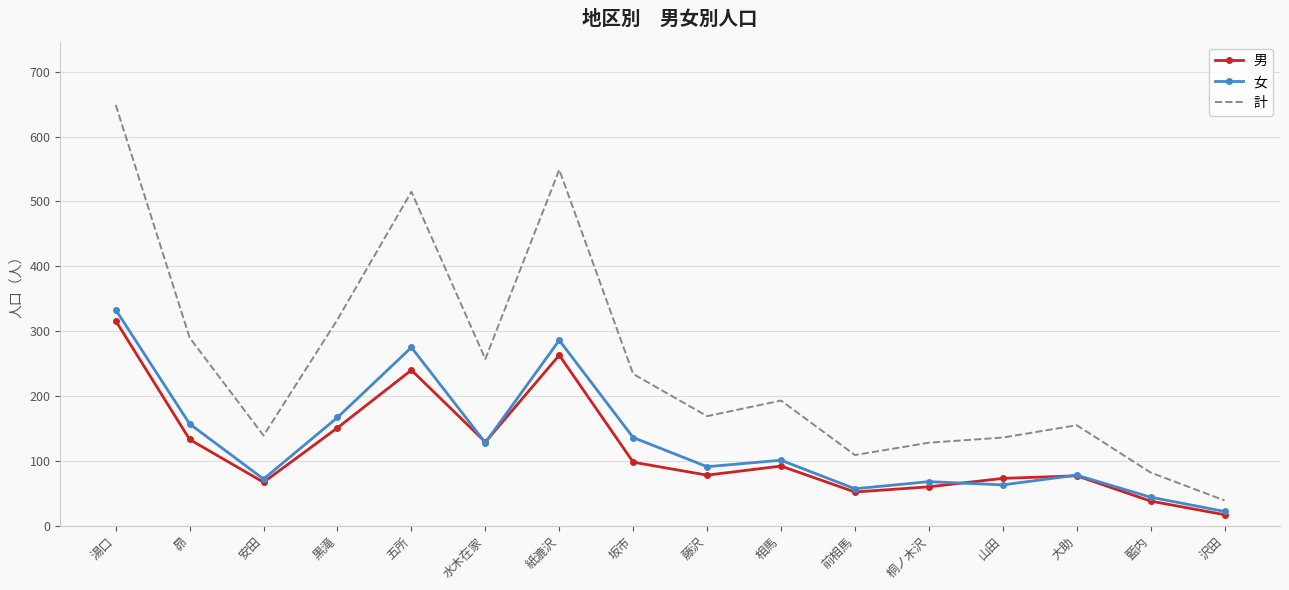

What is the total value across all series at 山田?

272